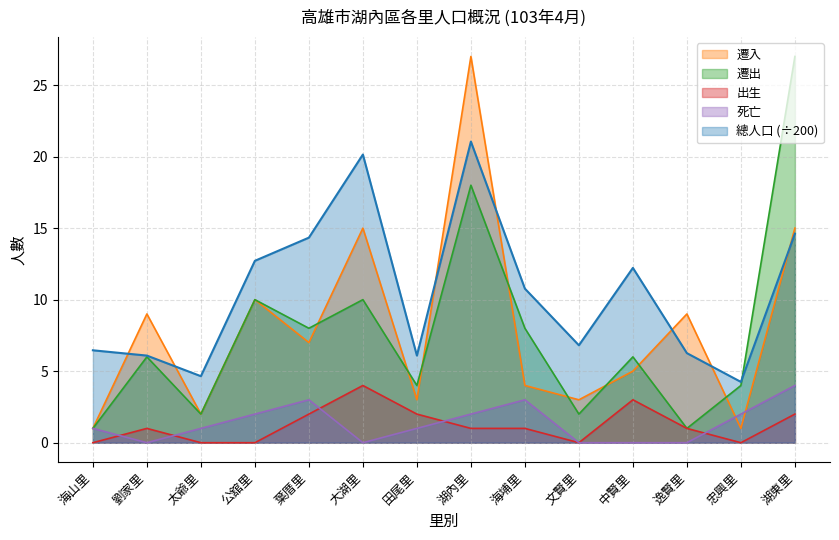

How many lines are shown in the chart?

5